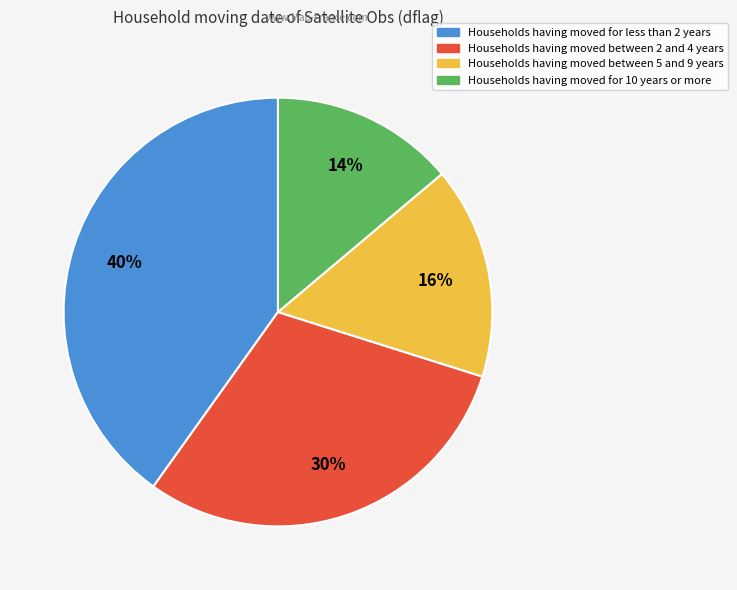

To the nearest percent, what is the average slice percentage?

25%